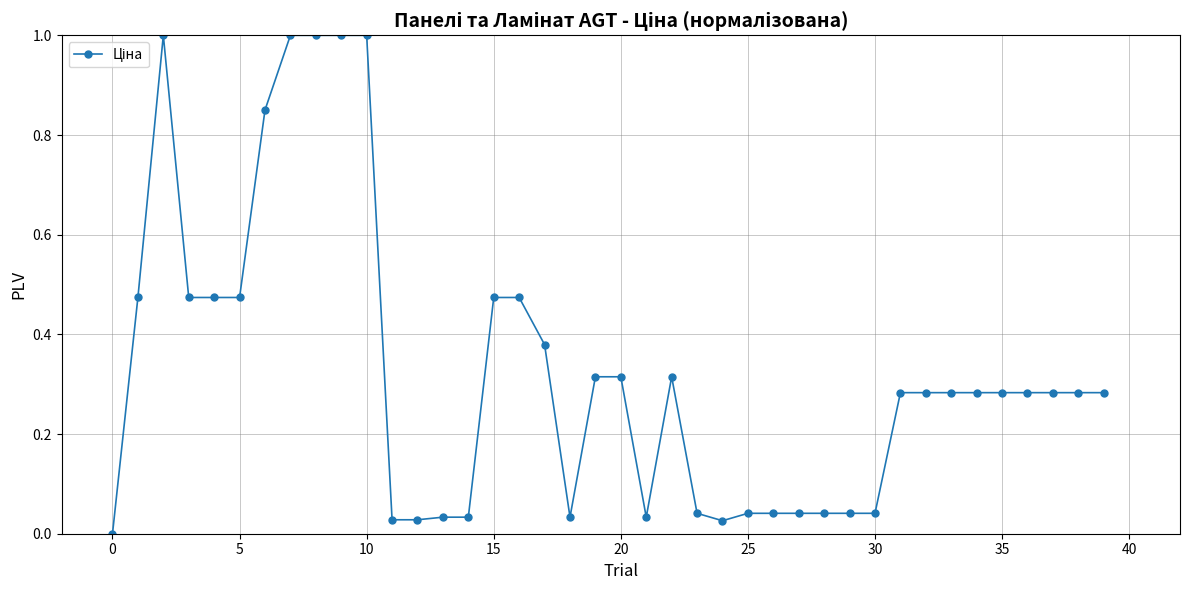

True or false: there are more than 1 points higher than both neighbors.

True